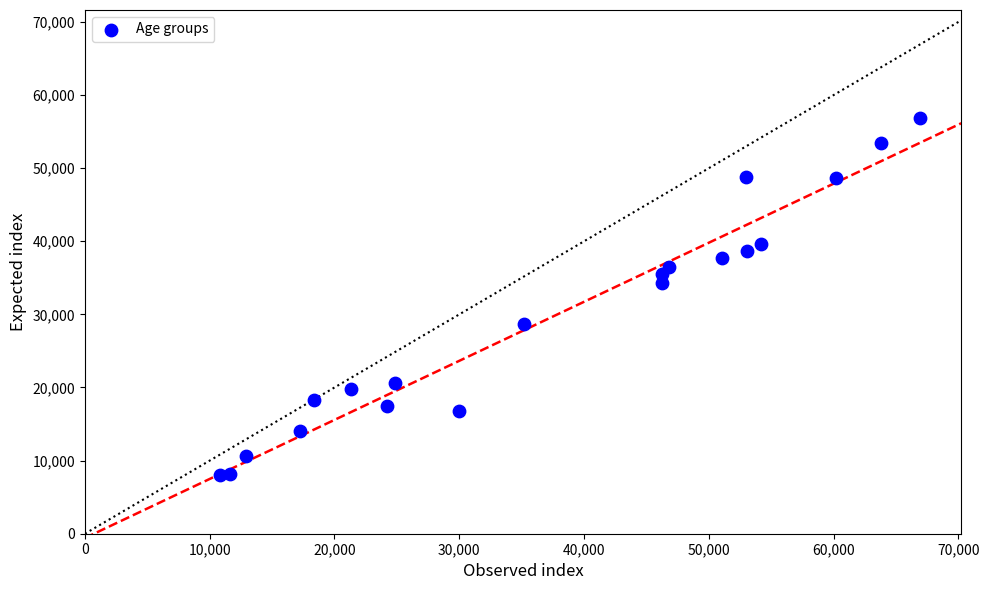

What is the range of Y values (max minus min)?

48865.1